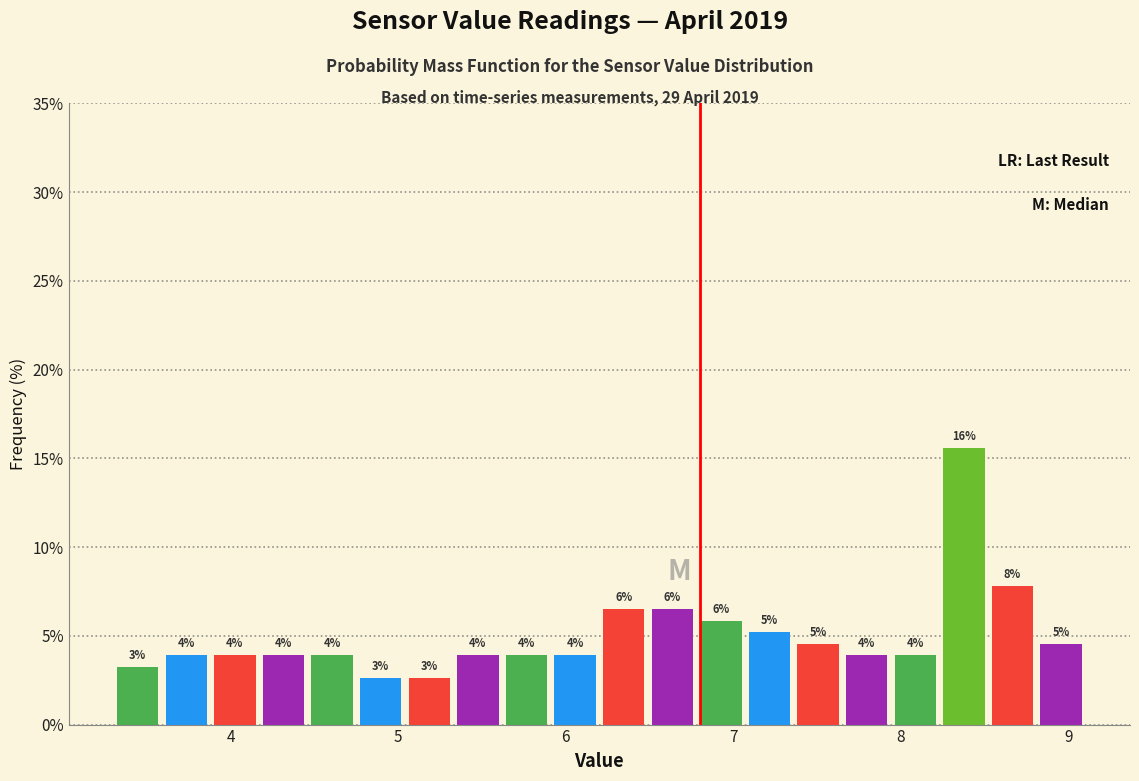

Read against the x-axis, roughly where is the centre of the tallest bar?

8.4